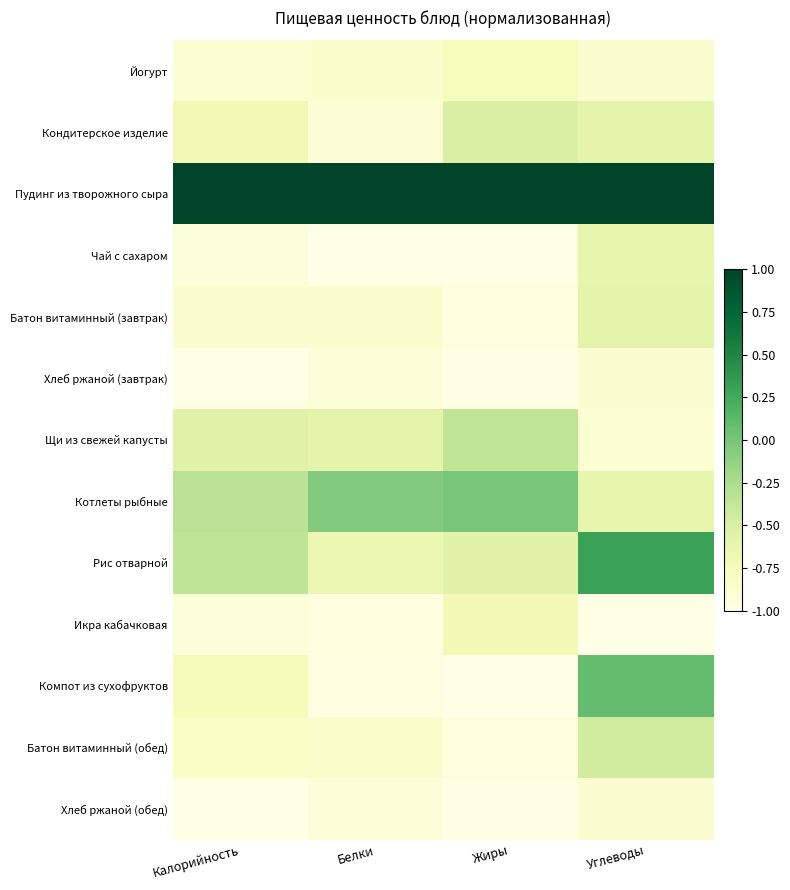

At Жиры, list the series in order from largest to smallest.

Пудинг из творожного сыра, Котлеты рыбные, Щи из свежей капусты, Кондитерское изделие, Рис отварной, Икра кабачковая, Йогурт, Батон витаминный (обед), Батон витаминный (завтрак), Хлеб ржаной (завтрак), Хлеб ржаной (обед), Компот из сухофруктов, Чай с сахаром